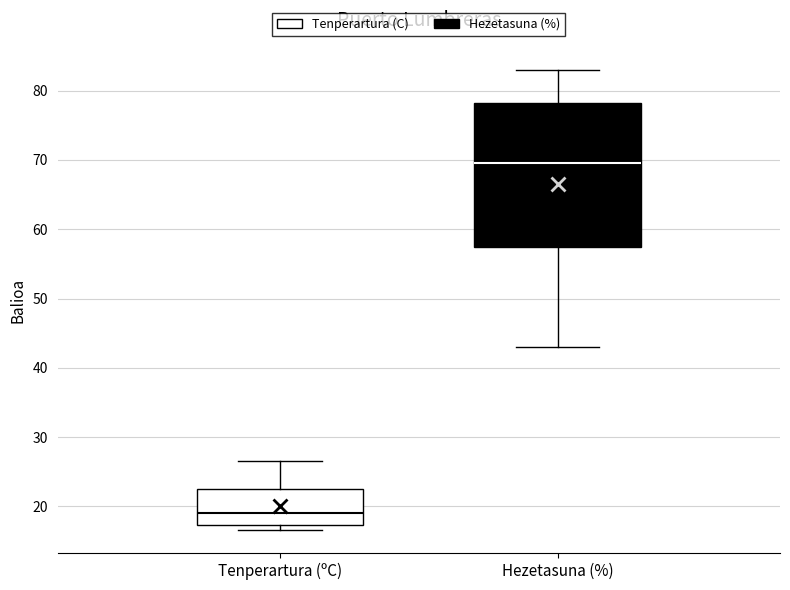

Where is the upper edge of the box for Tenperartura (ºC) on the y-axis? The values are not printed on the chart, so give them approximately, as read against the axis.

23